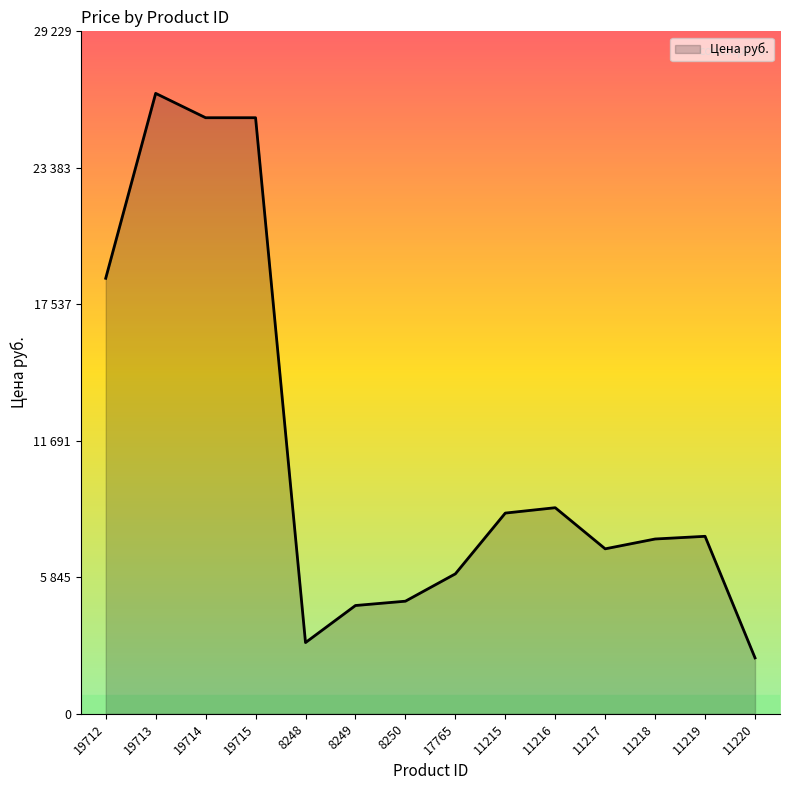

What is the sum of the values at 11220 and 11219?

9995